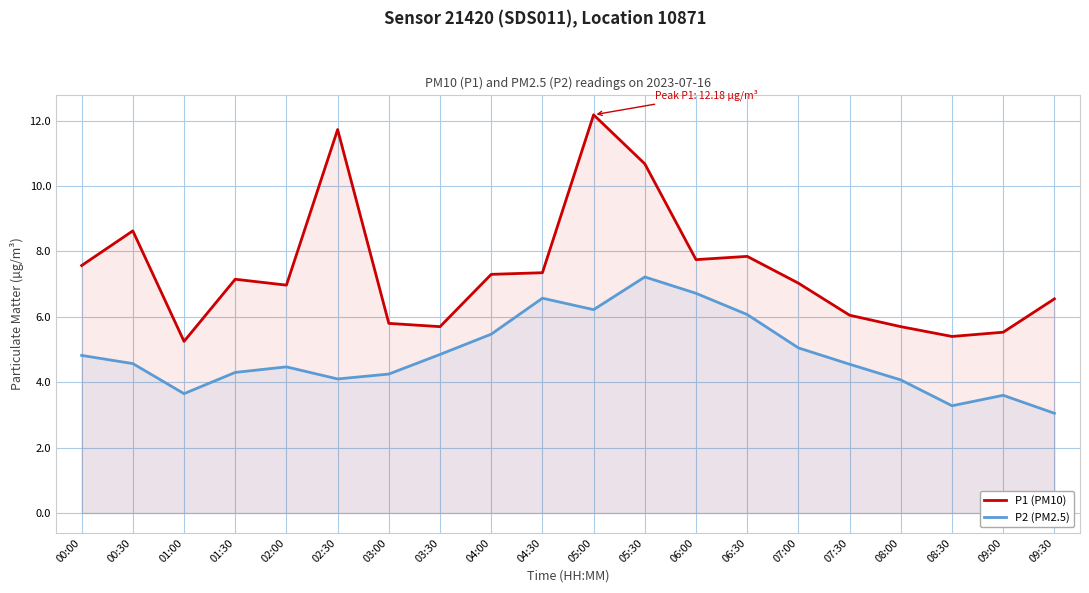

True or false: P1 (PM10) and P2 (PM2.5) cross at least once.

False